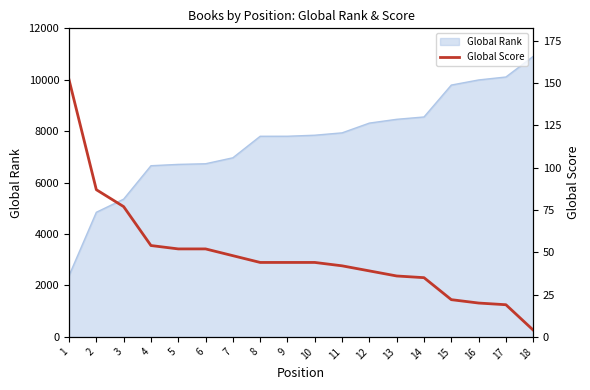

The value at 5 is 31. True or false?

False